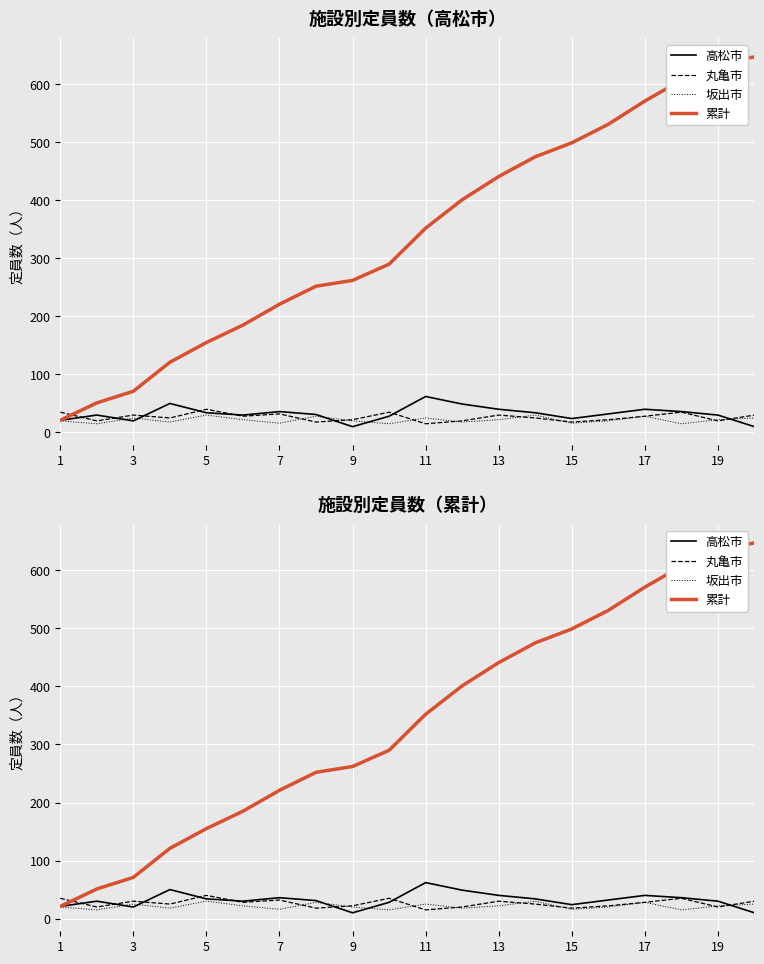

At which label does 丸亀市 first exceed 28?

1